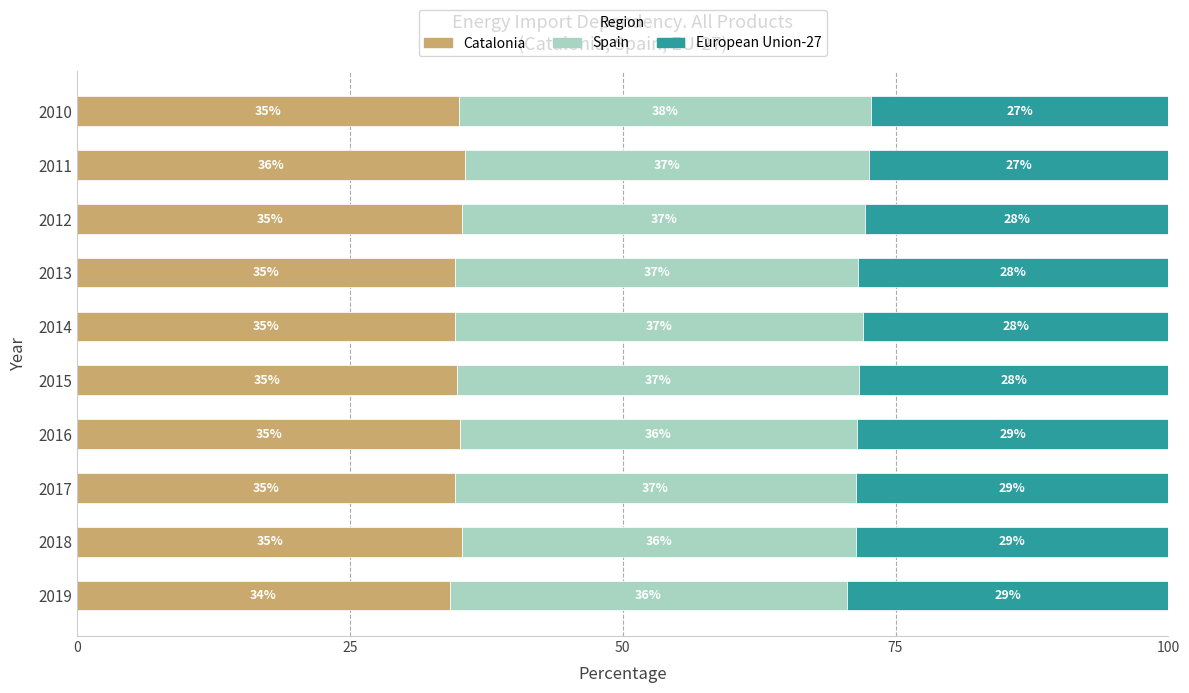

The value of Catalonia at 2018 is 19.1. True or false?

False